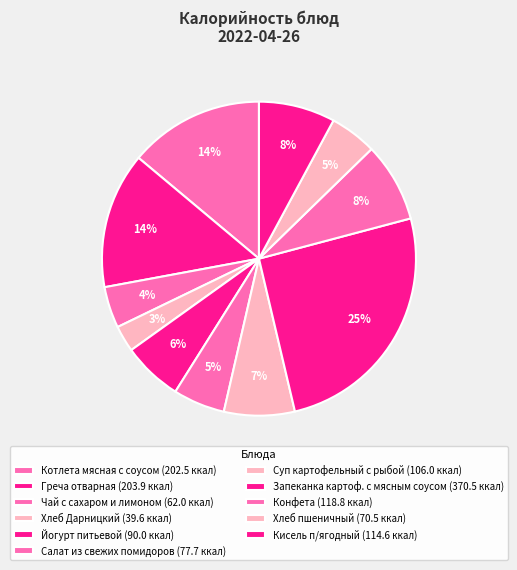

How many segments does this pie chart have?

11